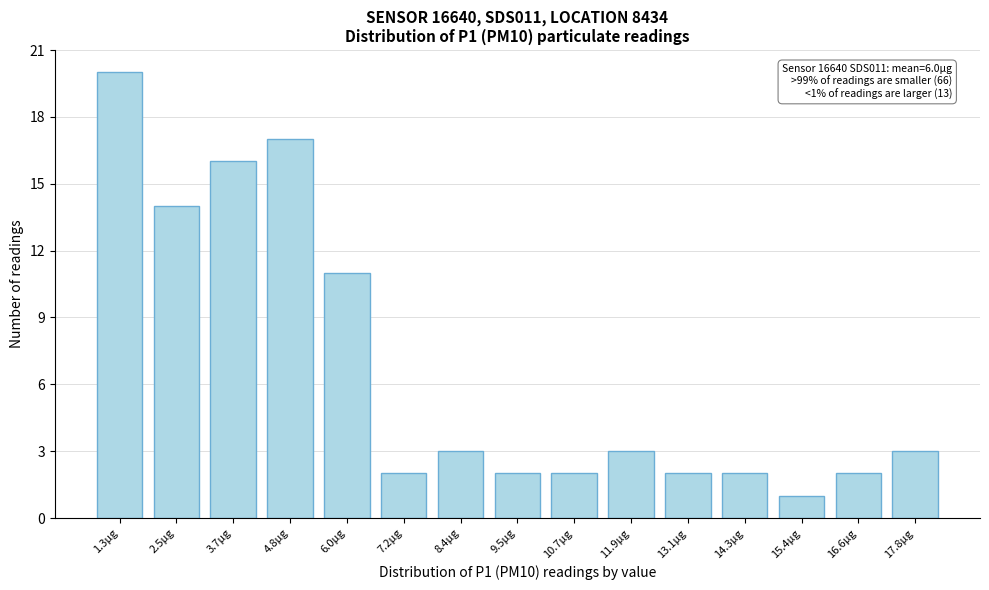

Reading left to right, extract all data points from this chart.

1.3µg=20	2.5µg=14	3.7µg=16	4.8µg=17	6.0µg=11	7.2µg=2	8.4µg=3	9.5µg=2	10.7µg=2	11.9µg=3	13.1µg=2	14.3µg=2	15.4µg=1	16.6µg=2	17.8µg=3